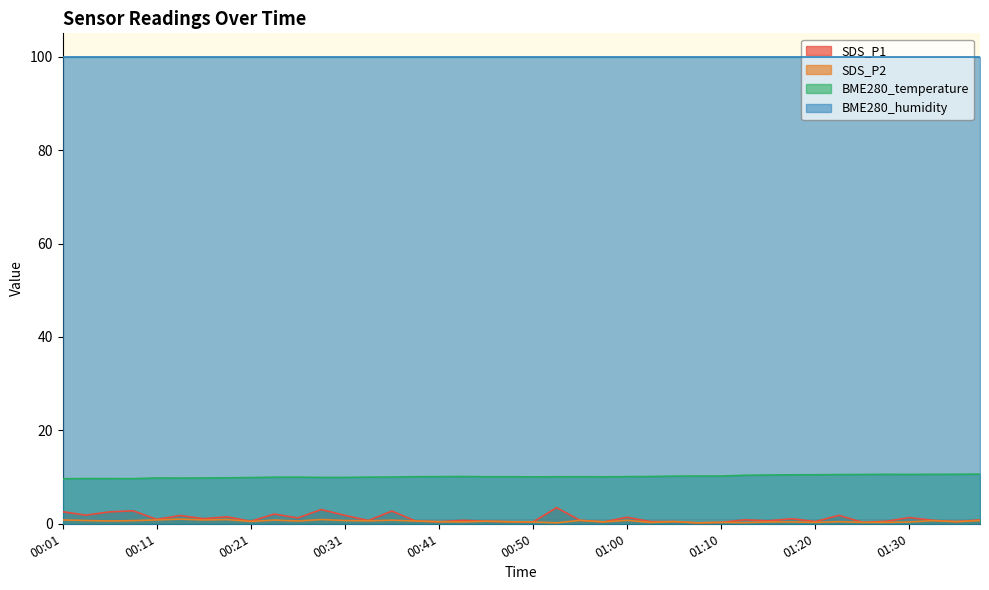

At which category is the sum across all series the highest?

00:28